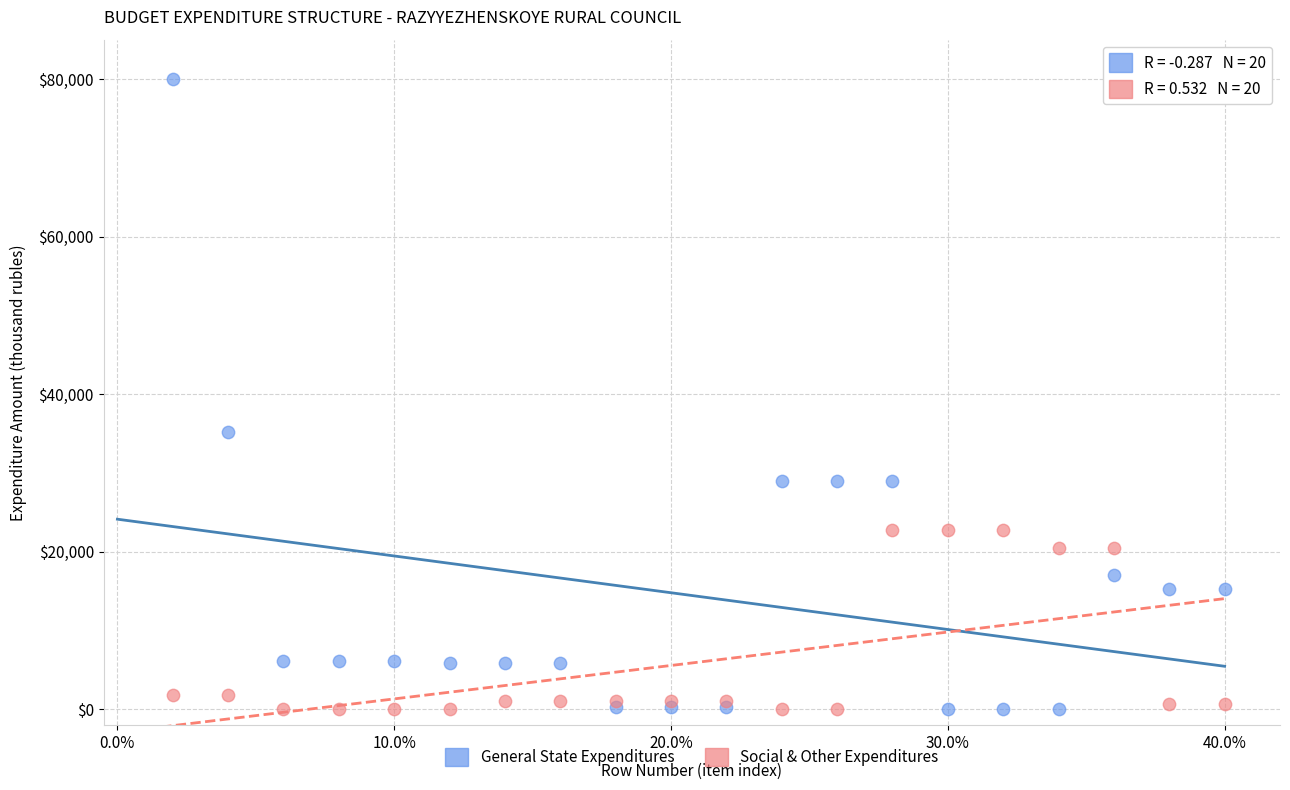

What are all the series names shown in the legend?

General State Expenditures, Social & Other Expenditures